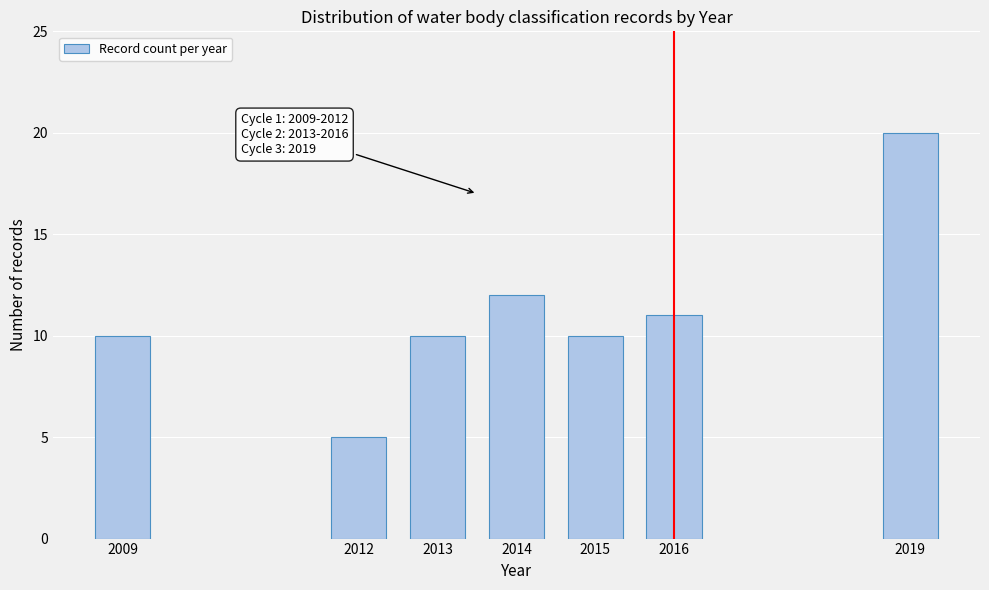

Reading right to left, what are all the values shown in this chart?

2019=20	2016=11	2015=10	2014=12	2013=10	2012=5	2009=10